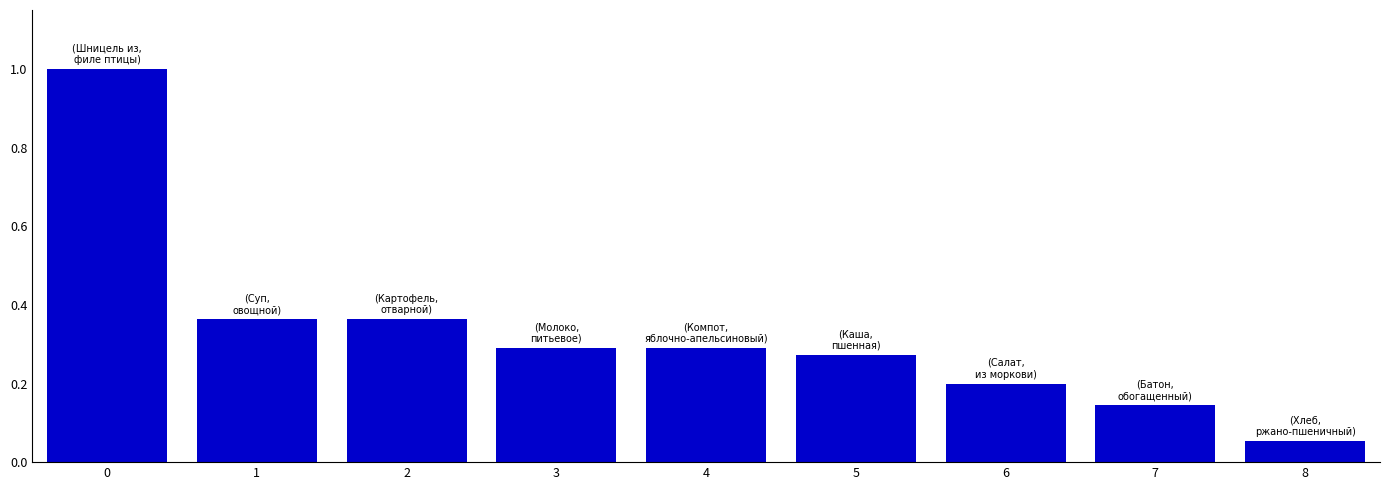

Are the bars horizontal?

No